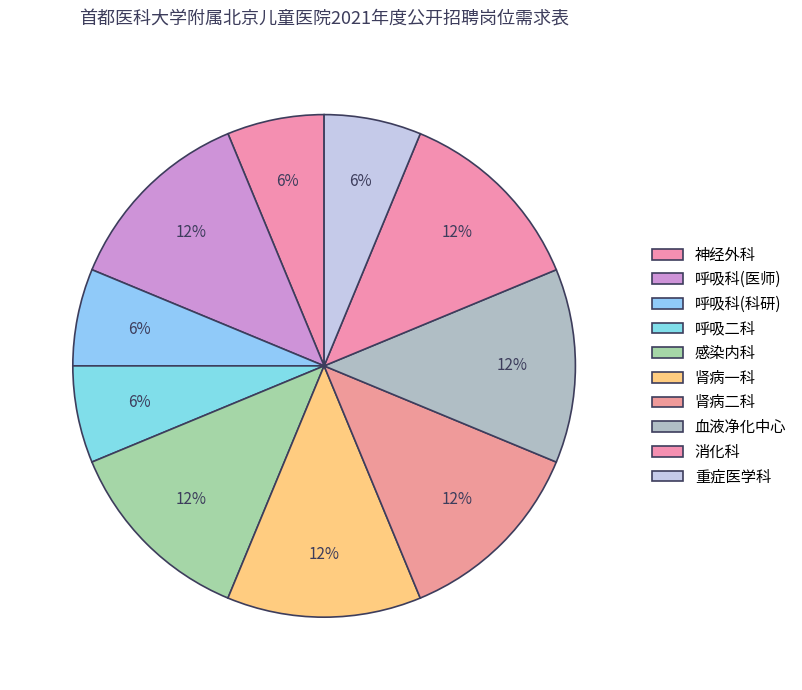

Do 肾病二科 and 感染内科 together represent more than half of the pie?

No